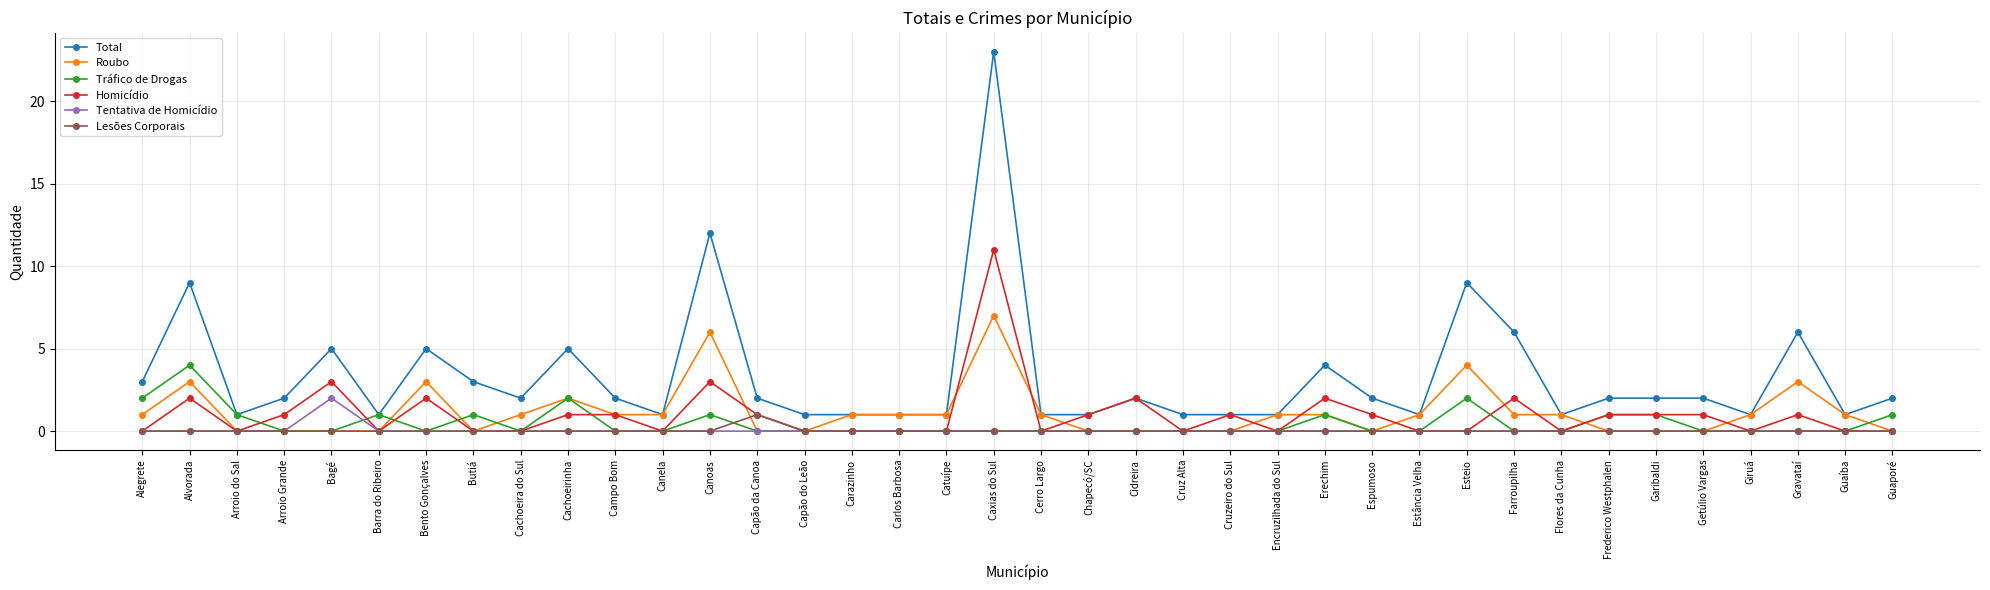

What is the highest value of the Roubo series?

7